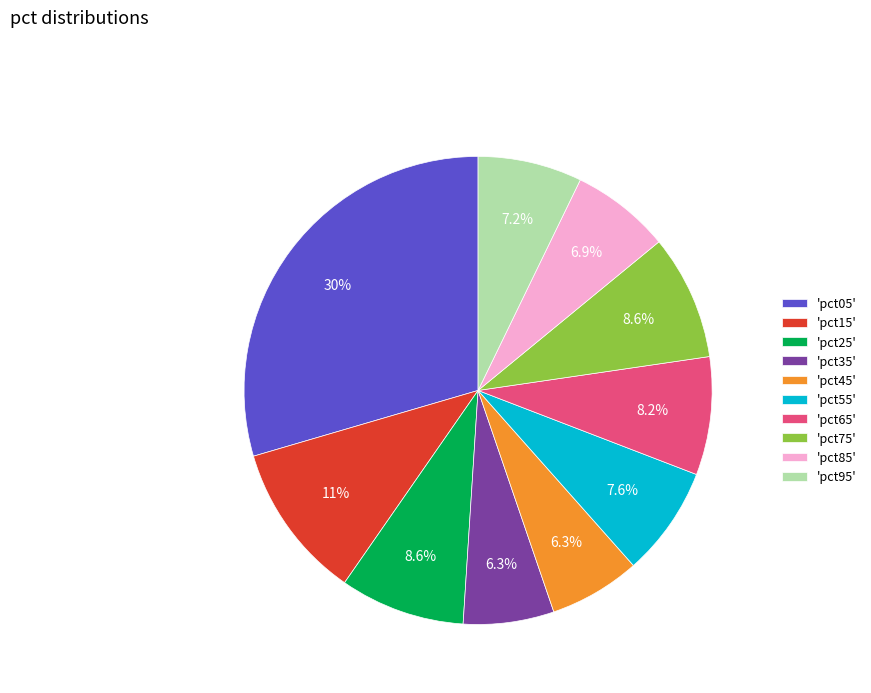

Between 'pct55' and 'pct65', which is larger?

'pct65'